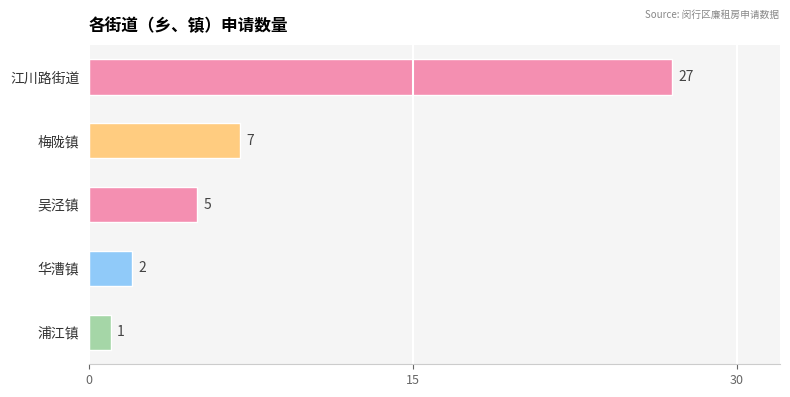

Reading top to bottom, transcribe all the data shown in this chart.

江川路街道=27	梅陇镇=7	吴泾镇=5	华漕镇=2	浦江镇=1